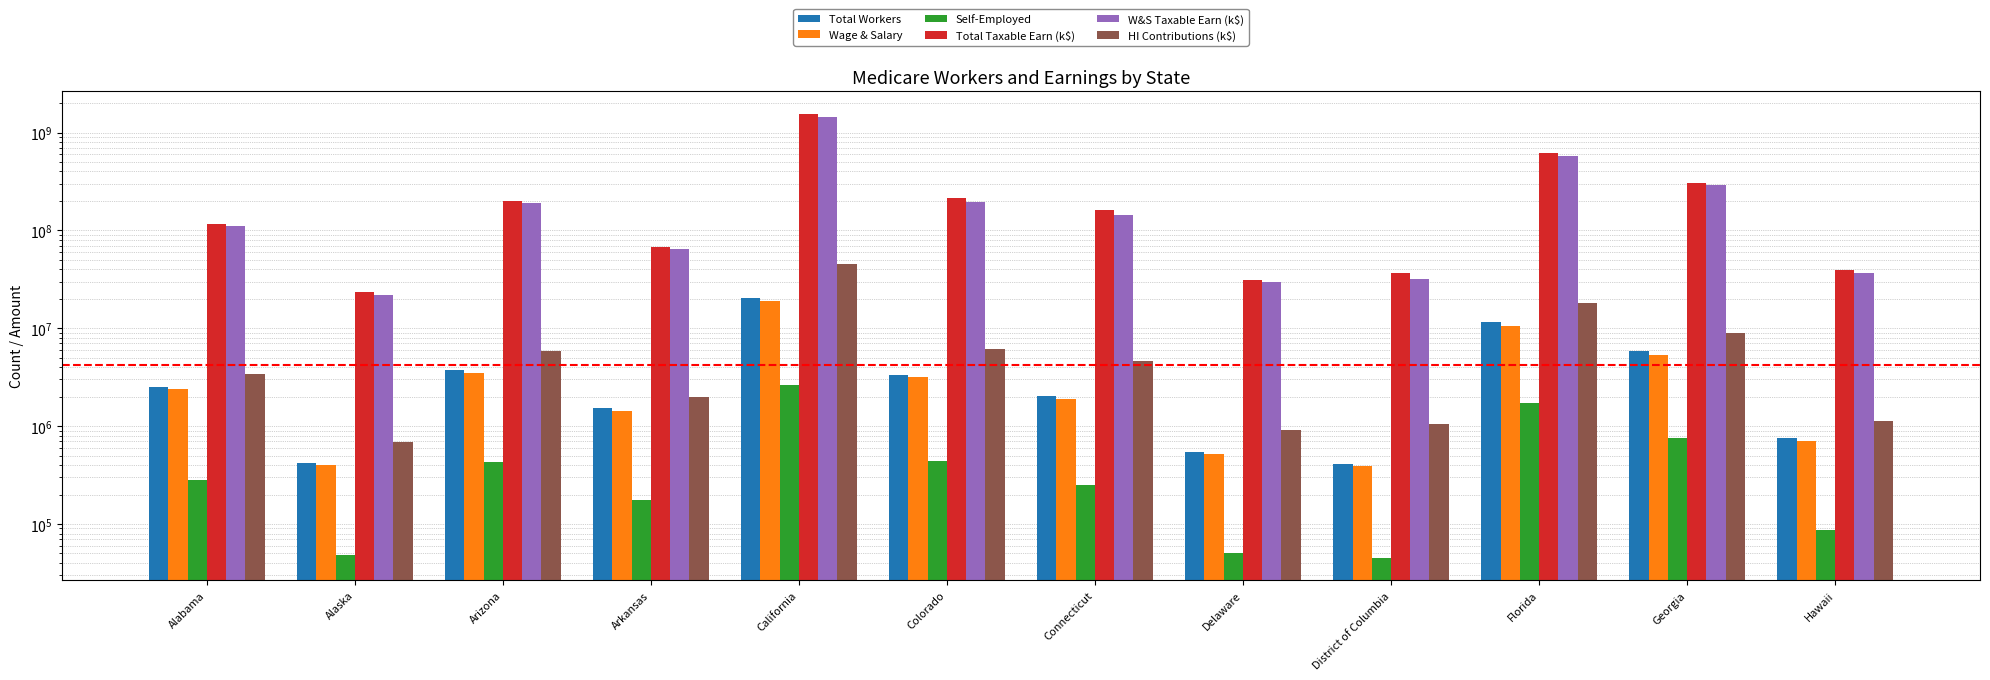

Which series has the largest range (max minus min)?

Total Taxable Earn (k$)